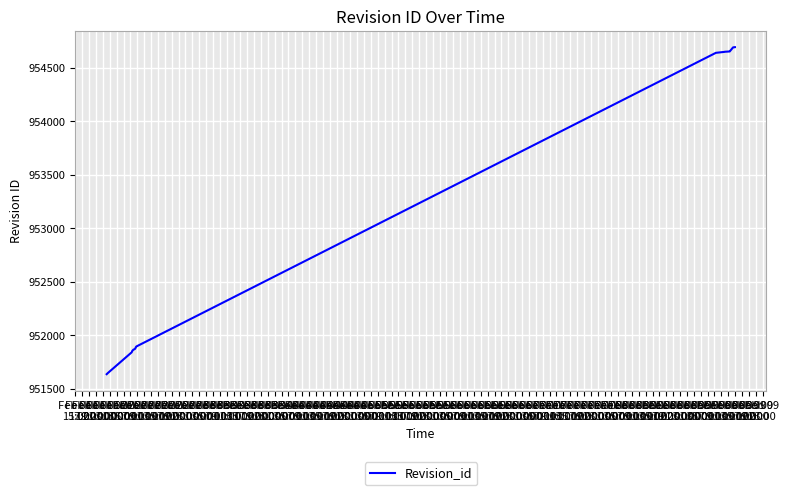

What is the difference between the maximum and second lowest values?

3049